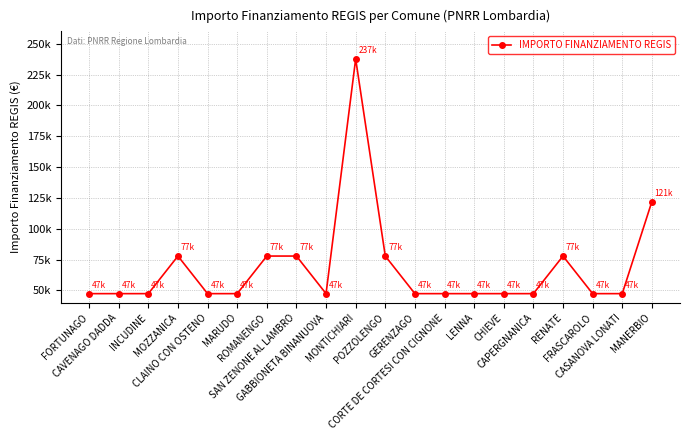

What is the value of the 3rd point from the left?

47427